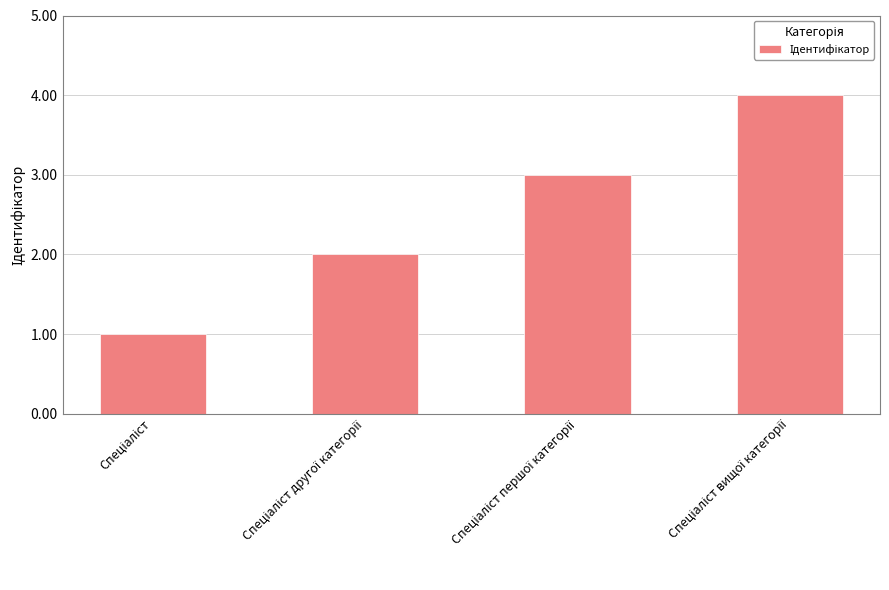

What is the sum of all values?

10